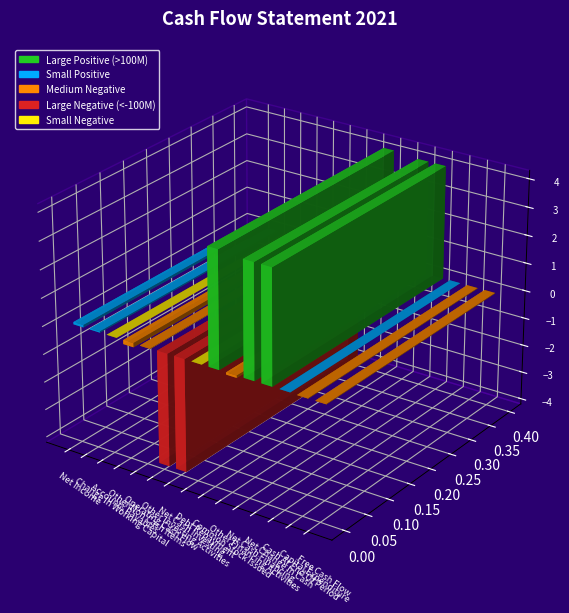

The value at Net Change In Cash is 404326313. True or false?

True